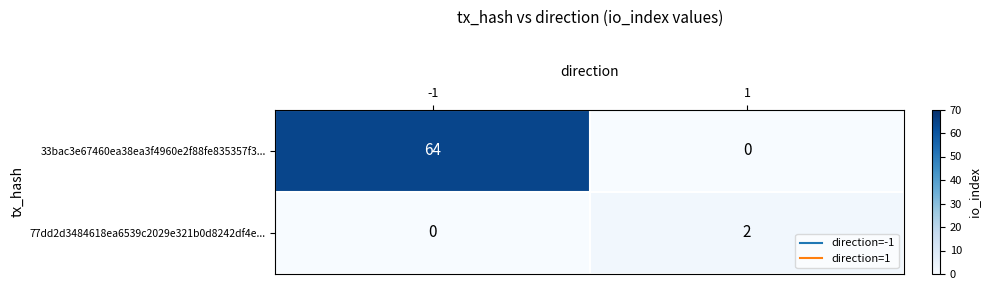

Is it true that 77dd2d3484618ea6539c2029e321b0d8242df4e... equals 1 at 1?

False